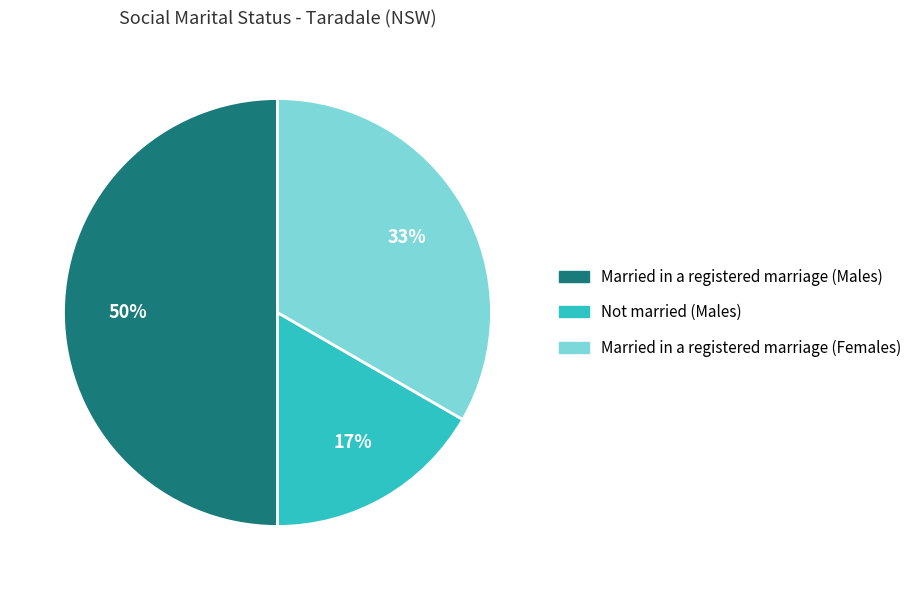

To the nearest percent, what is the average slice percentage?

33%